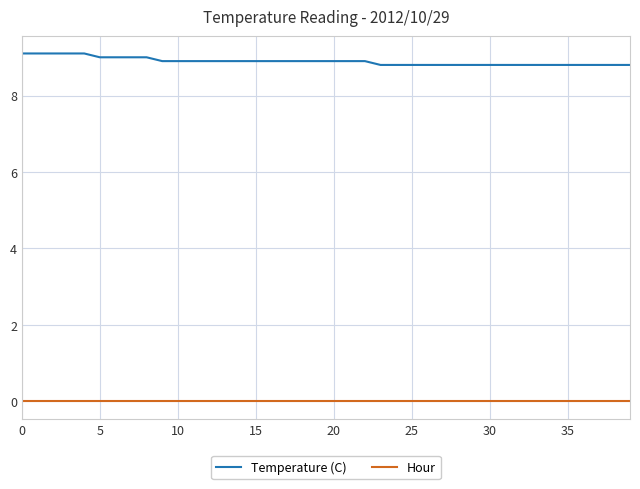

True or false: Temperature (C) and Hour cross at least once.

False